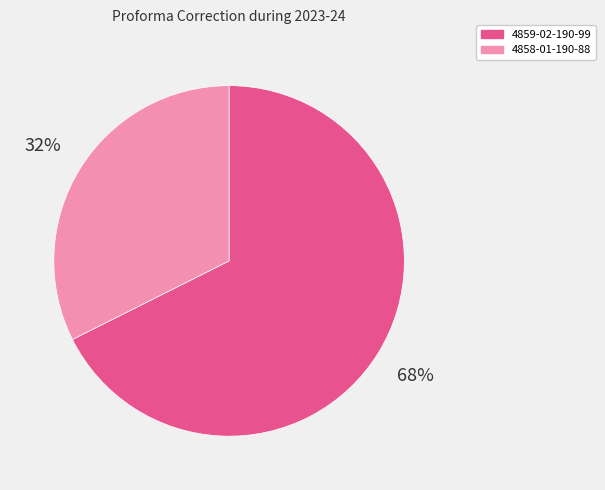

What percentage is the 4858-01-190-88 slice, to the nearest percent?

32%